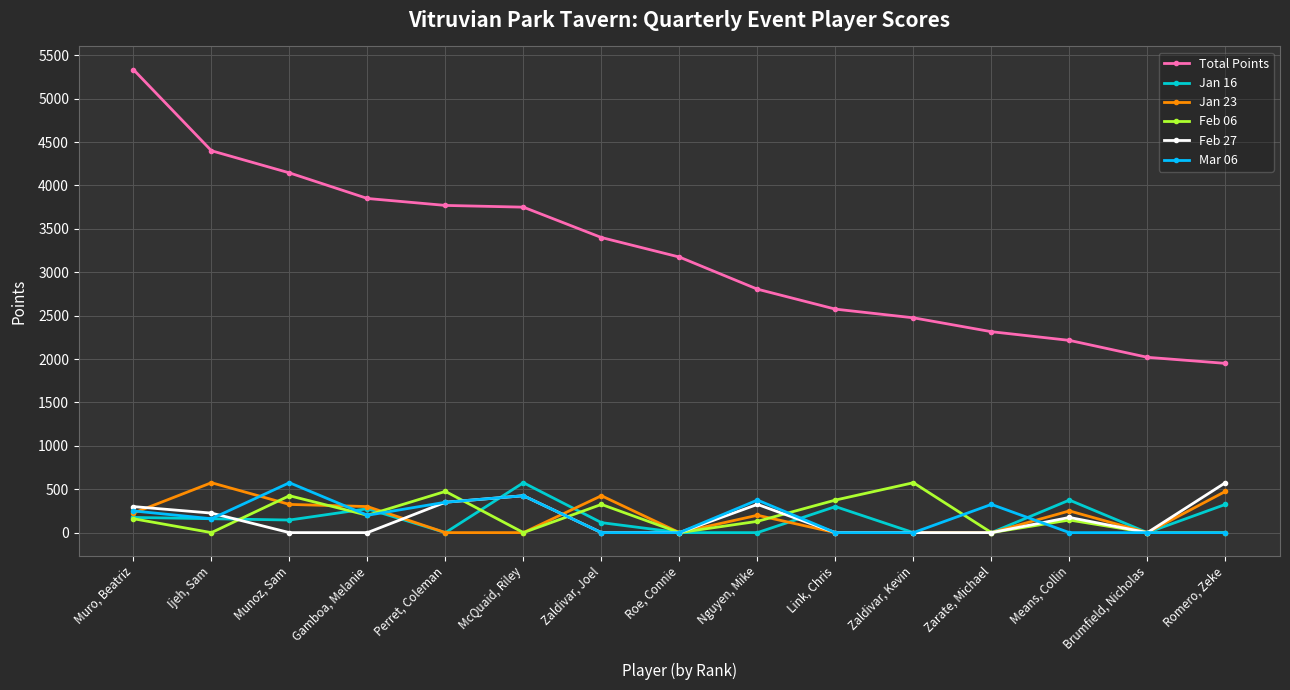

True or false: Total Points and Feb 06 cross at least once.

False